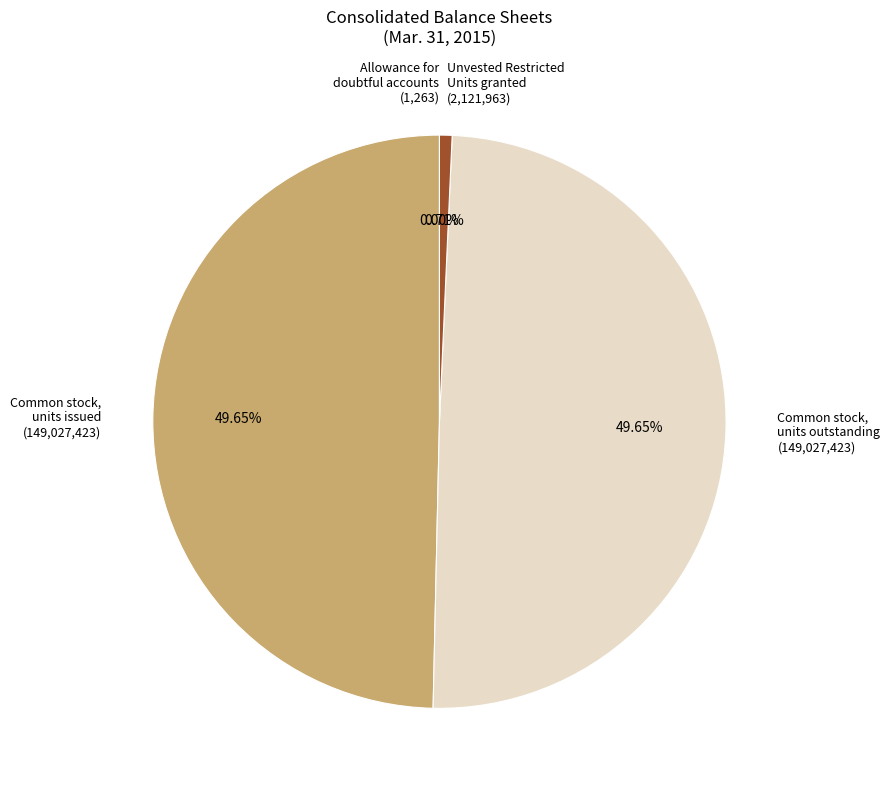

To the nearest percent, what percentage of the pie is Common stock, units issued?

50%